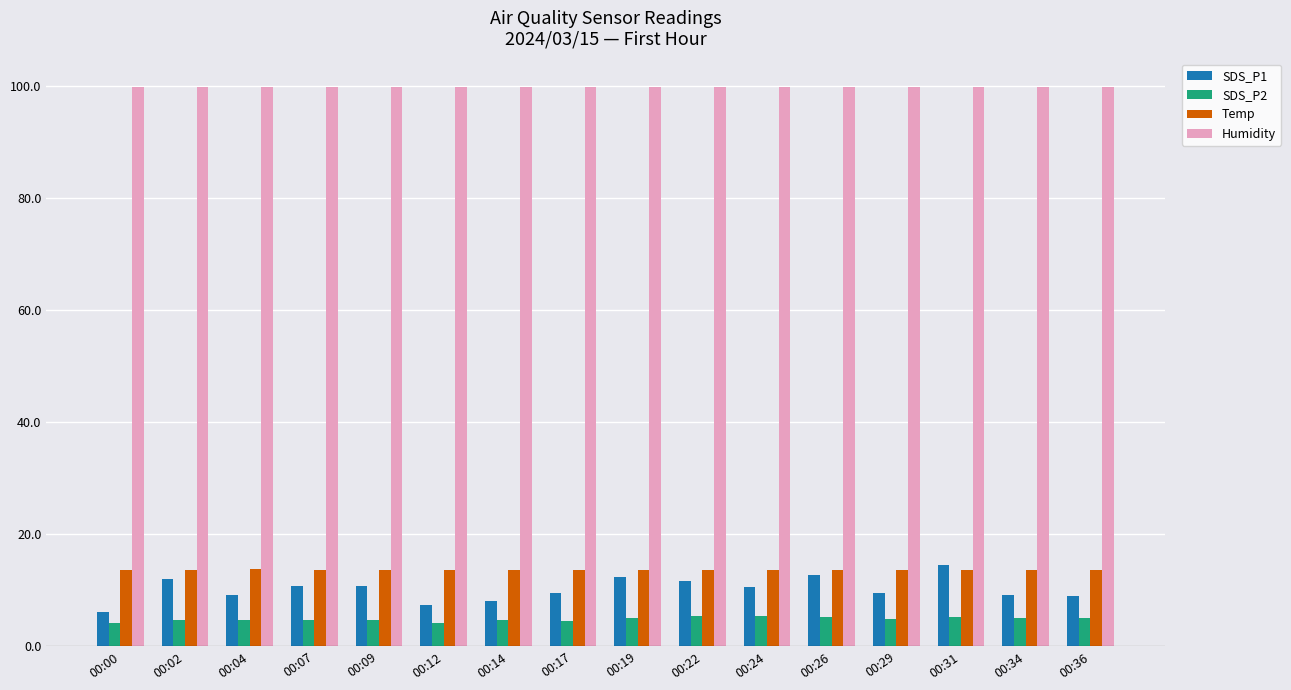

The value of Temp at 00:24 is 13.7. True or false?

True